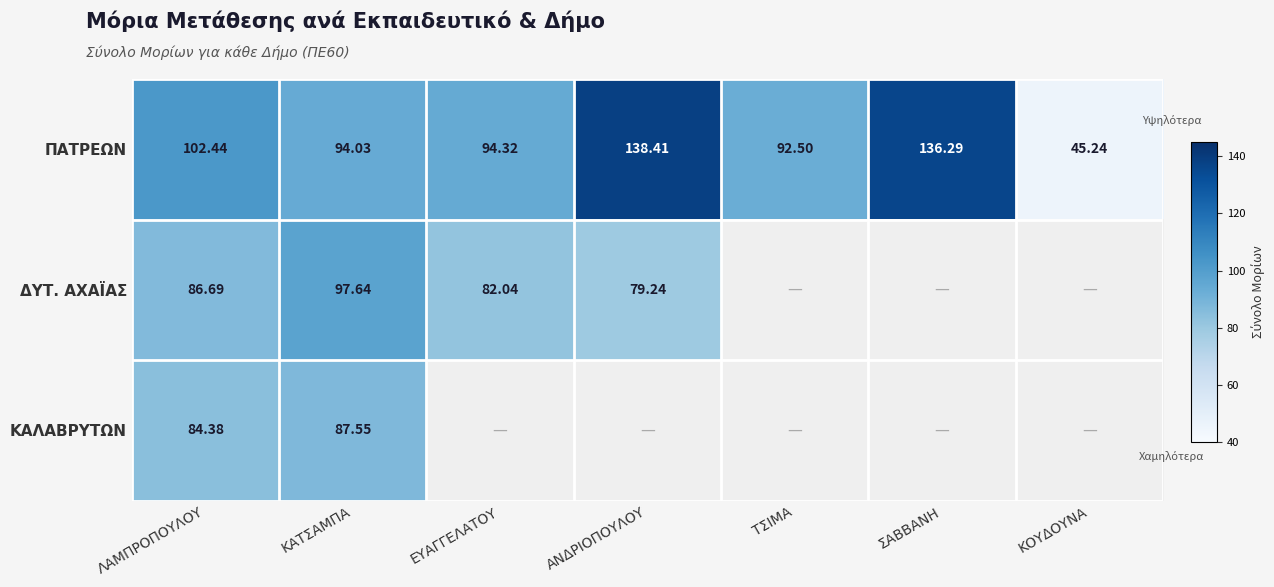

Is the value of ΔΥΤ. ΑΧΑΪΑΣ at ΕΥΑΓΓΕΛΑΤΟΥ greater than the value of ΠΑΤΡΕΩΝ at ΚΑΤΣΑΜΠΑ?

No